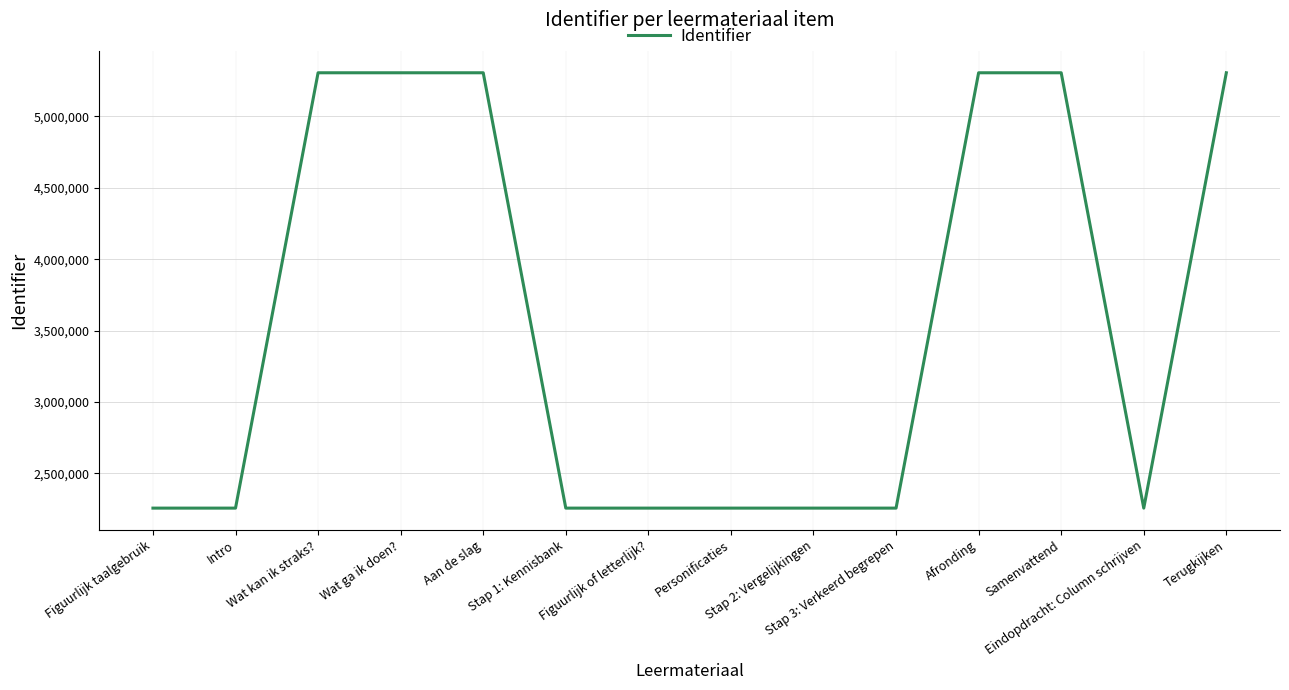

What is the difference between the values at Stap 2: Vergelijkingen and Stap 1: Kennisbank?

5